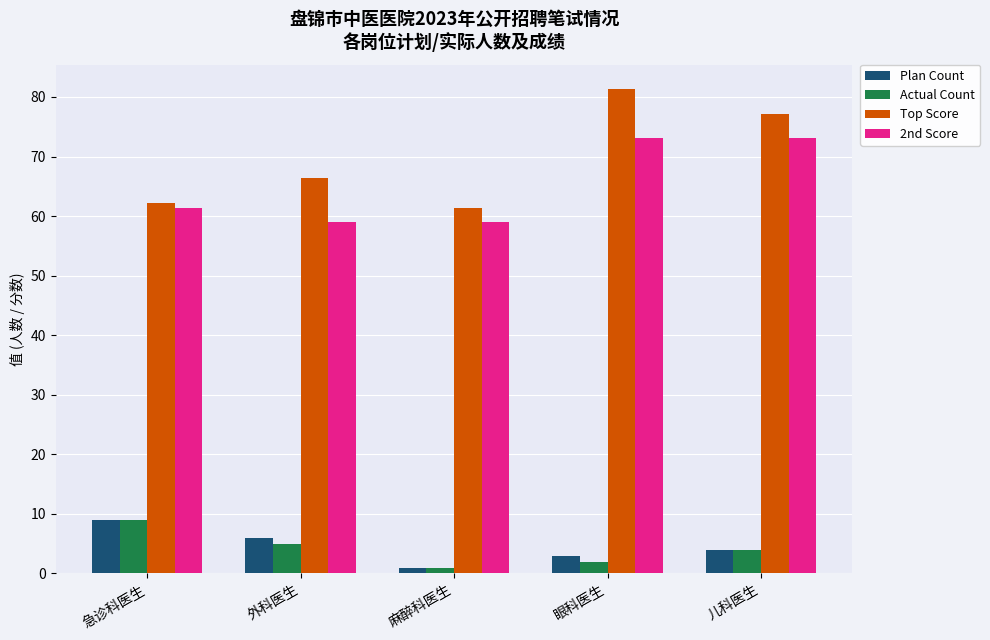

Which label corresponds to the smallest value in the chart?

麻醉科医生